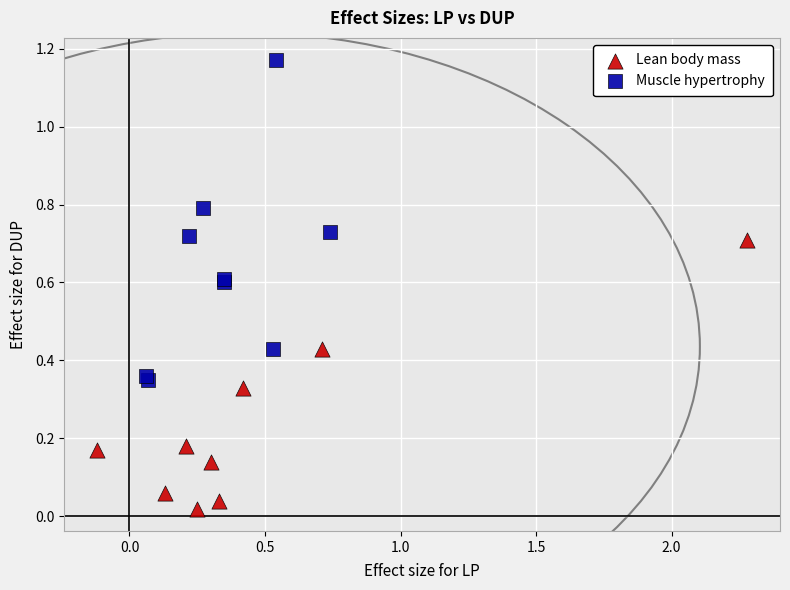

Which series reaches the minimum Y coordinate?

Lean body mass